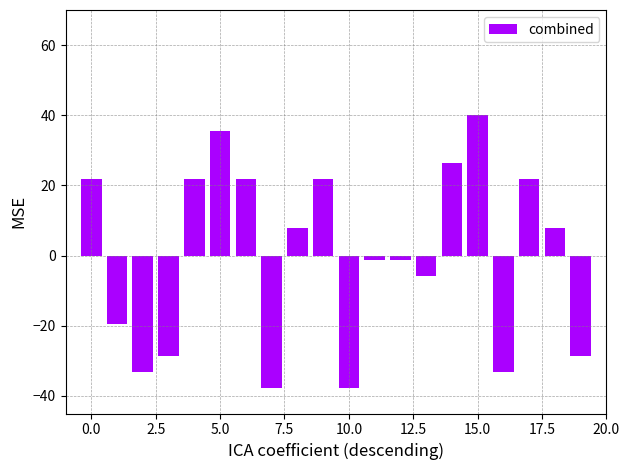

What is the value of the 15th bar from the left?

26.3